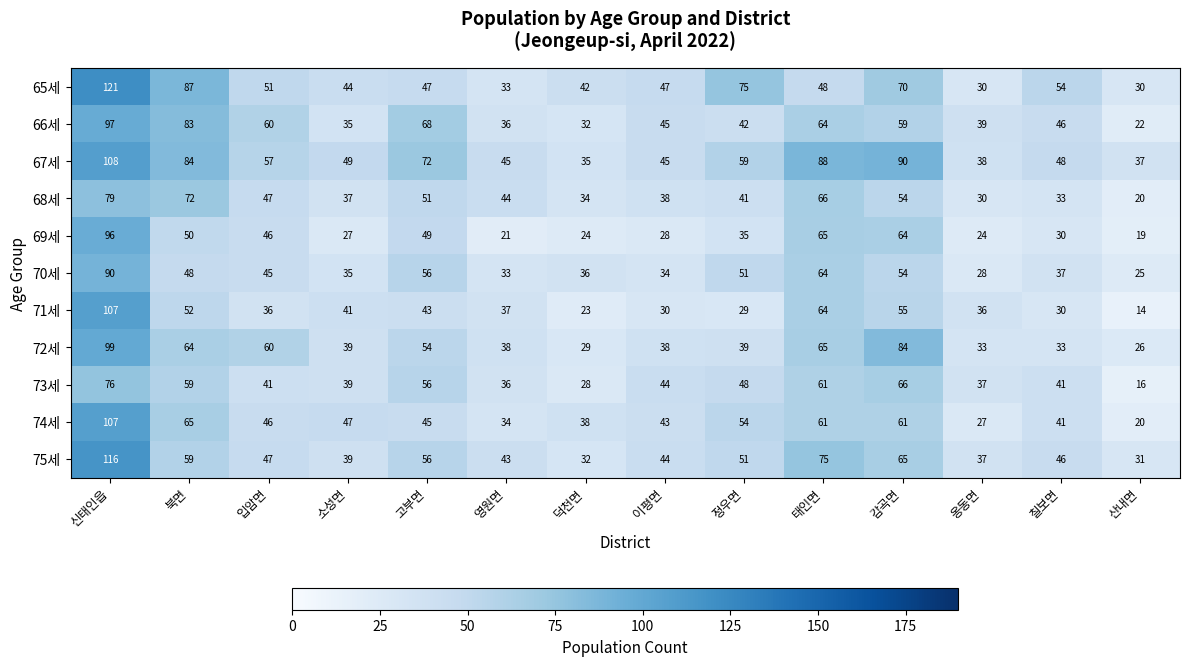

List the labels in order of 66세 value, smallest first.

산내면, 덕천면, 소성면, 영원면, 옹동면, 정우면, 이평면, 칠보면, 감곡면, 입암면, 태인면, 고부면, 북면, 신태인읍